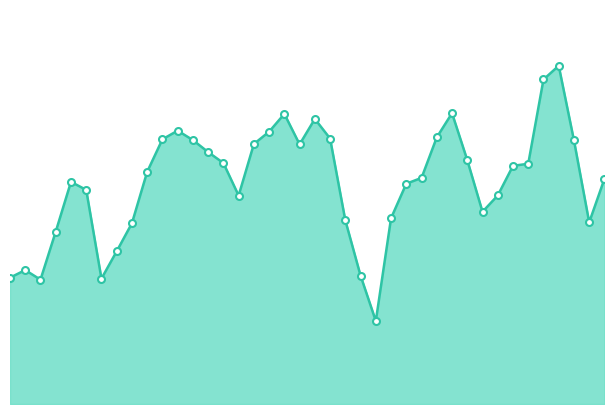

List the labels in order of value, largest first.

36, 35, 29, 18, 20, 11, 17, 28, 21, 10, 12, 37, 16, 19, 13, 30, 14, 34, 33, 9, 27, 39, 4, 26, 5, 32, 15, 31, 25, 22, 38, 8, 3, 7, 1, 23, 0, 6, 2, 24